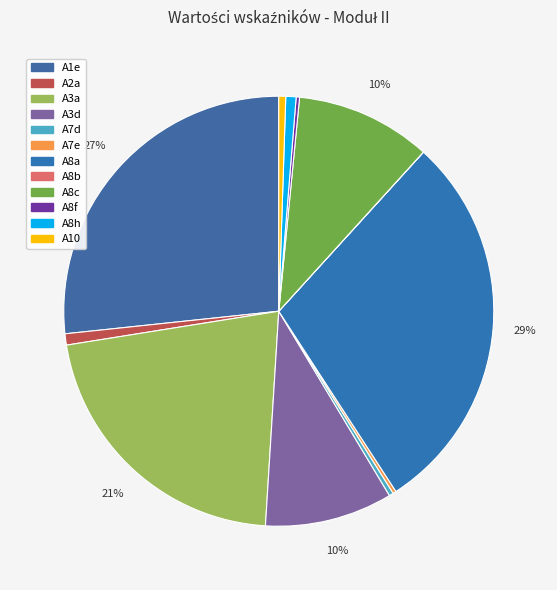

Rank the categories by value from highest to lowest.

A8a, A1e, A3a, A8c, A3d, A2a, A8h, A10, A7d, A8f, A7e, A8b